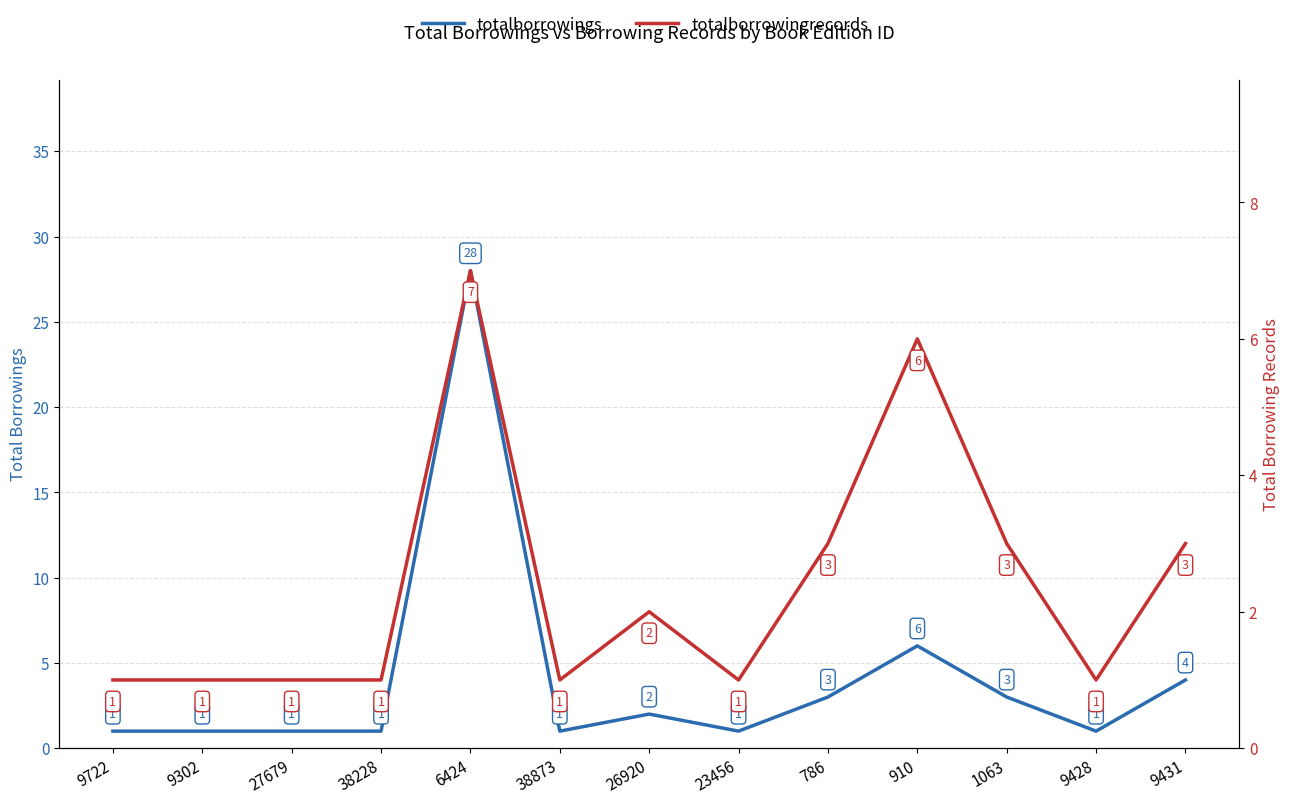

What is the greatest value displayed?

28